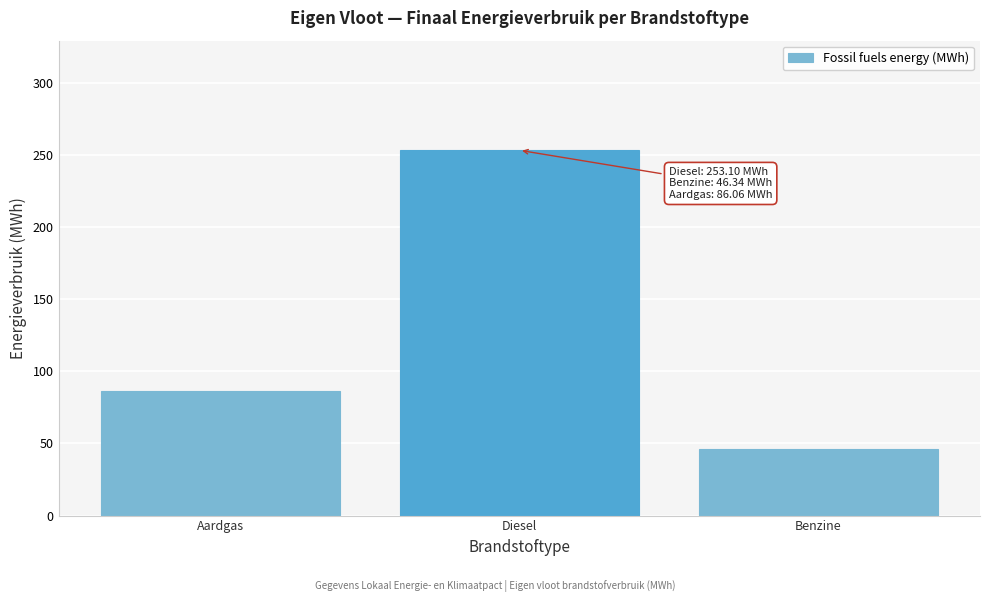

Reading right to left, transcribe all the data shown in this chart.

Benzine=46.3	Diesel=253.1	Aardgas=86.1